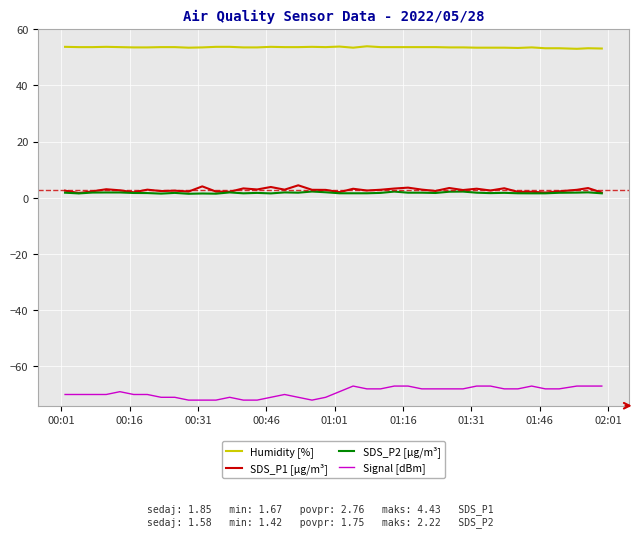

True or false: Humidity [%] and Signal [dBm] intersect in this chart.

False